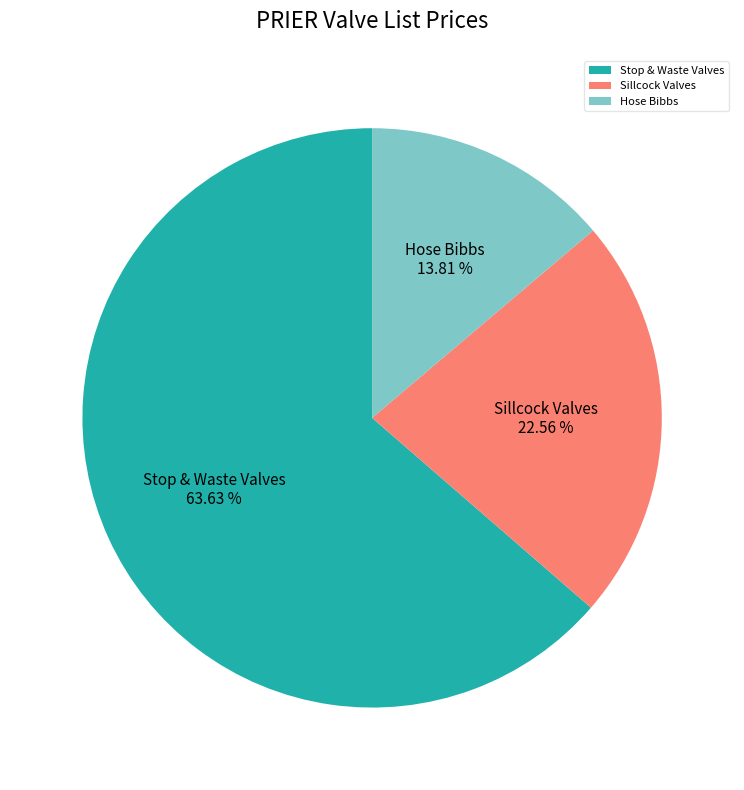

Combined, do Stop & Waste Valves and Hose Bibbs account for over 50%?

Yes